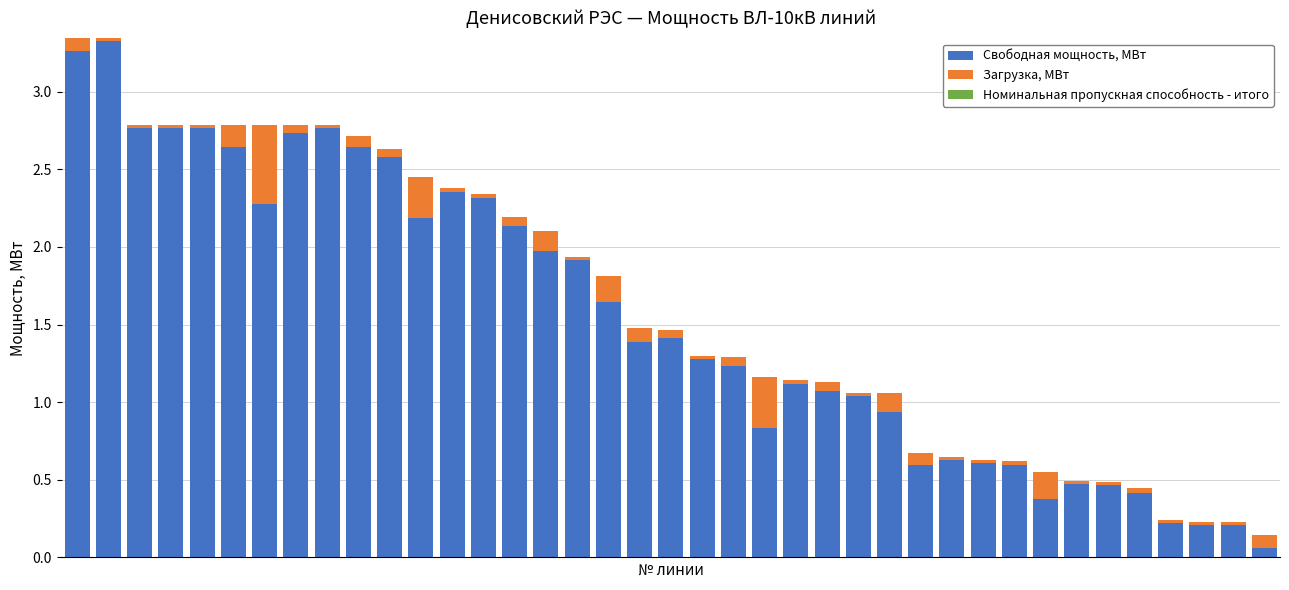

What is the sum of all Свободная мощность, МВт values?

60.2